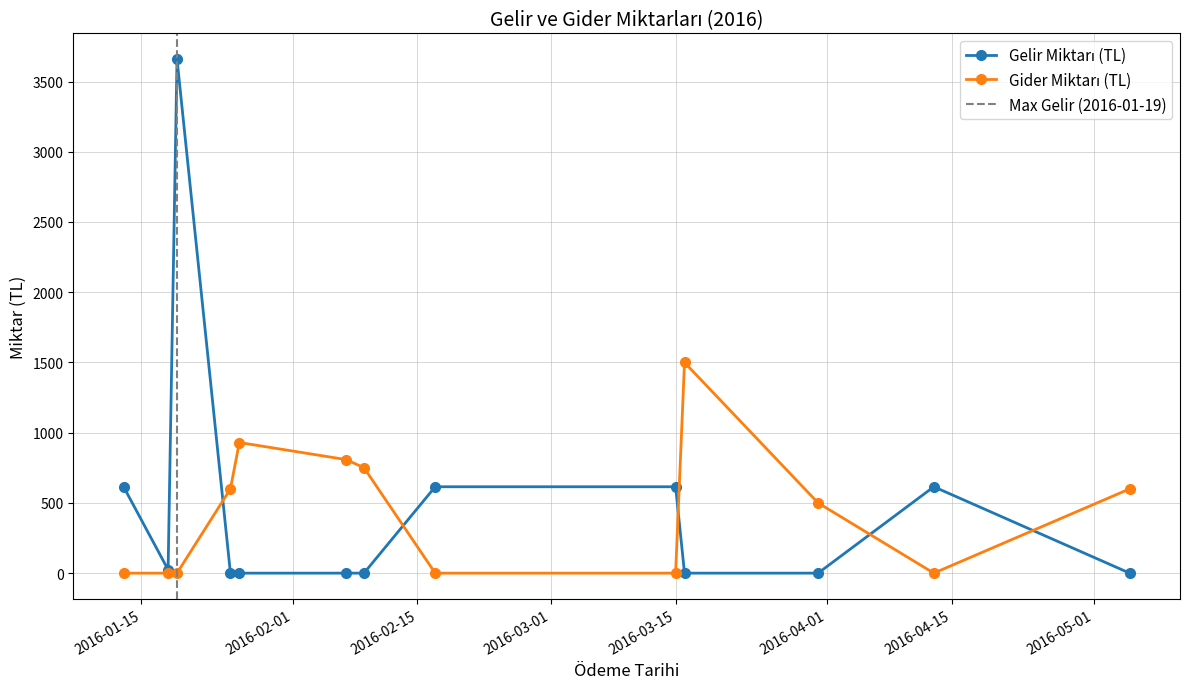

At which label does Gider Miktarı (TL) reach its peak?

2016-03-16